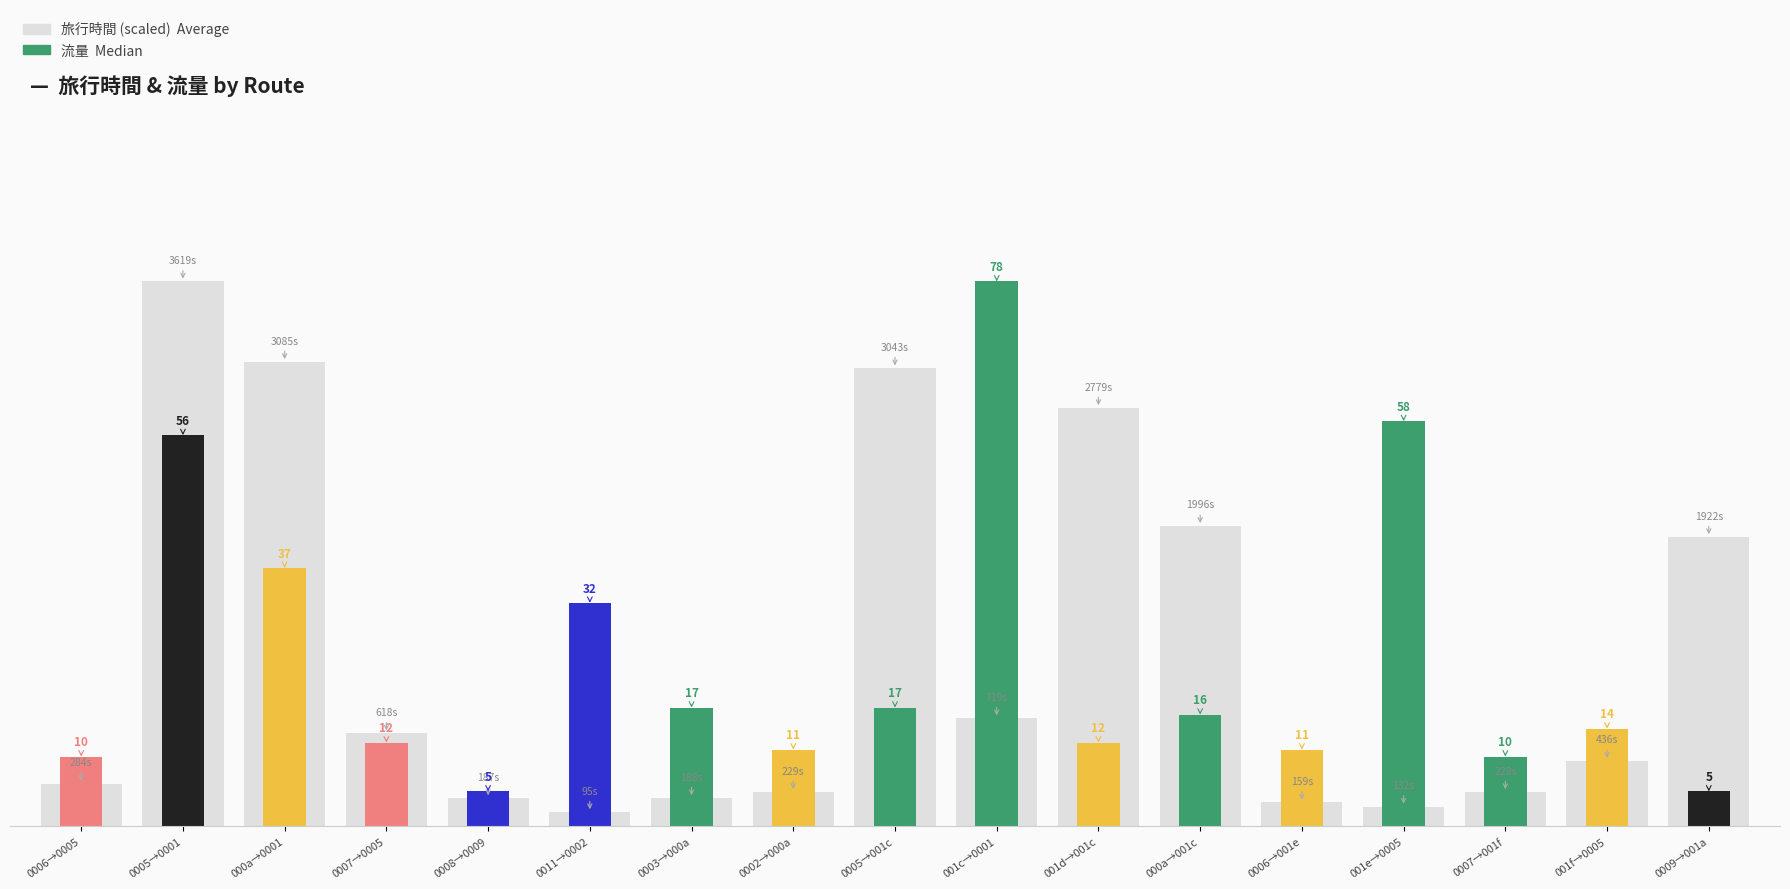

Between 0005→001c and 0007→0005, which is larger?

0005→001c